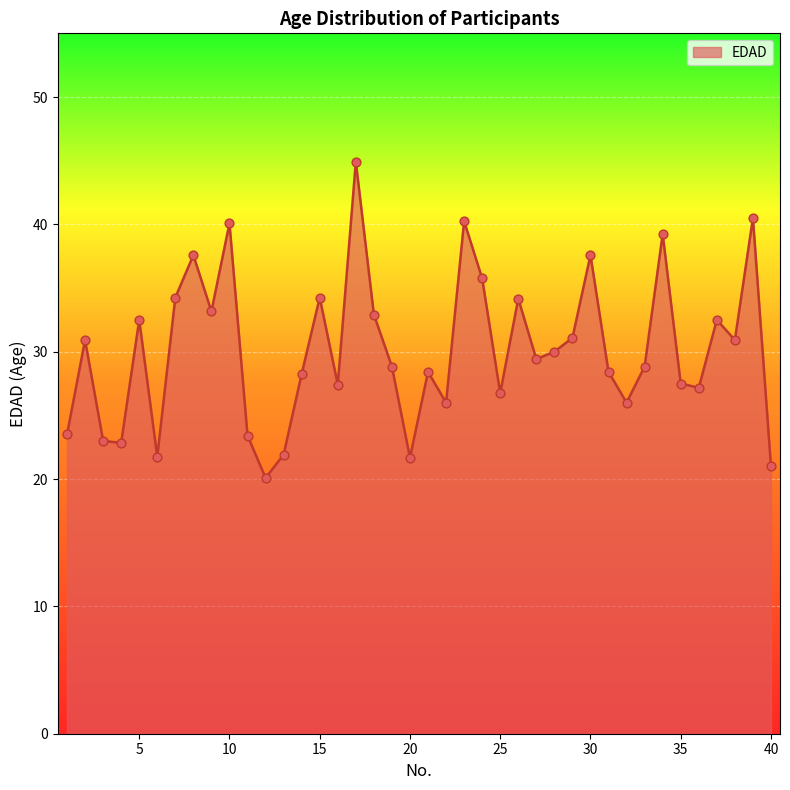

What is the difference between the maximum and minimum values?

24.8